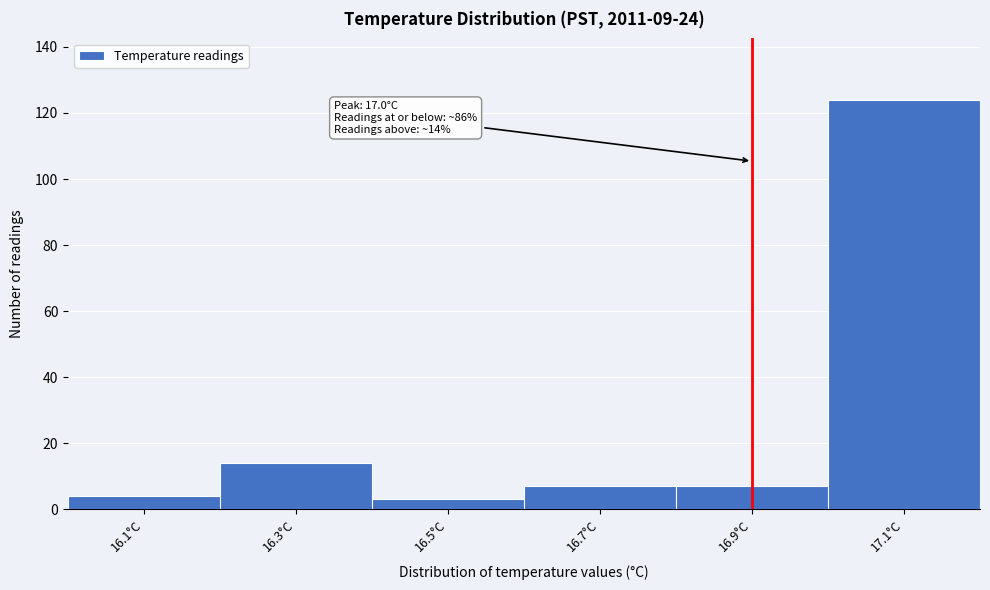

Reading left to right, transcribe all the data shown in this chart.

16.1°C=4	16.3°C=14	16.5°C=3	16.7°C=7	16.9°C=7	17.1°C=124